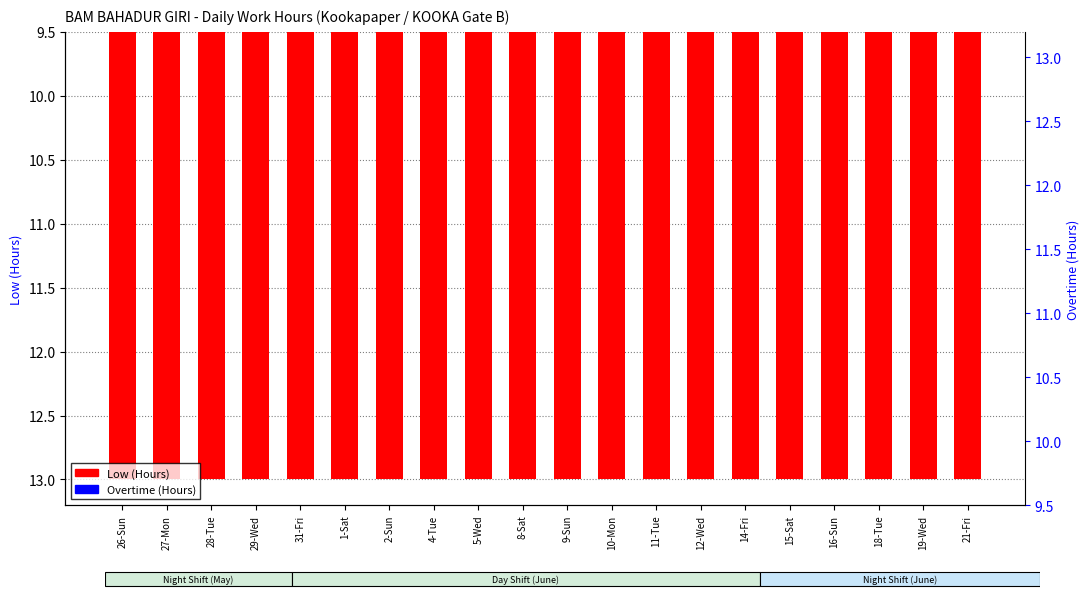

What is the difference between the second highest and minimum values in the Overtime (Hours) series?

0.8